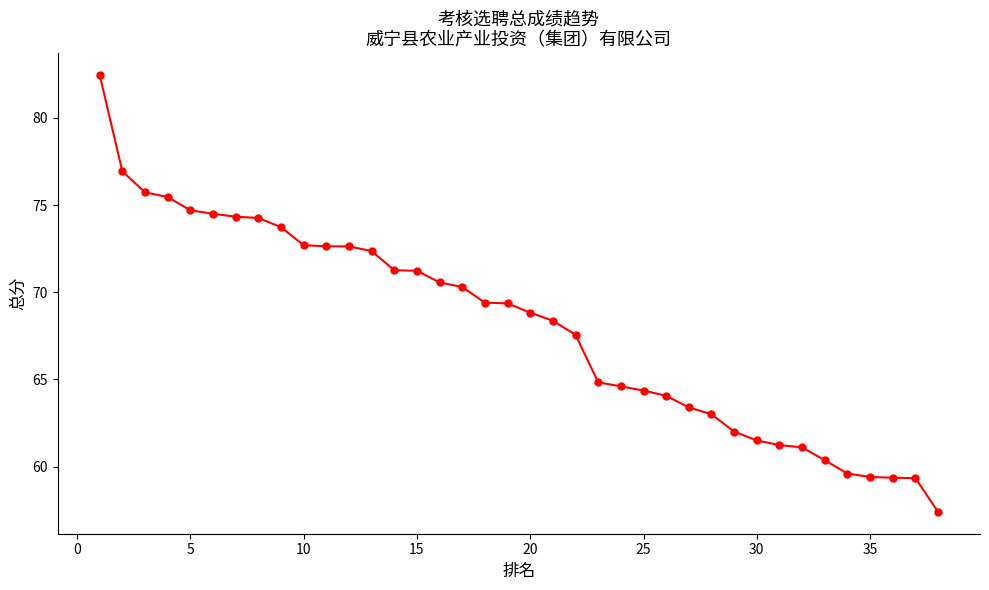

What is the sum of all values?

2584.8